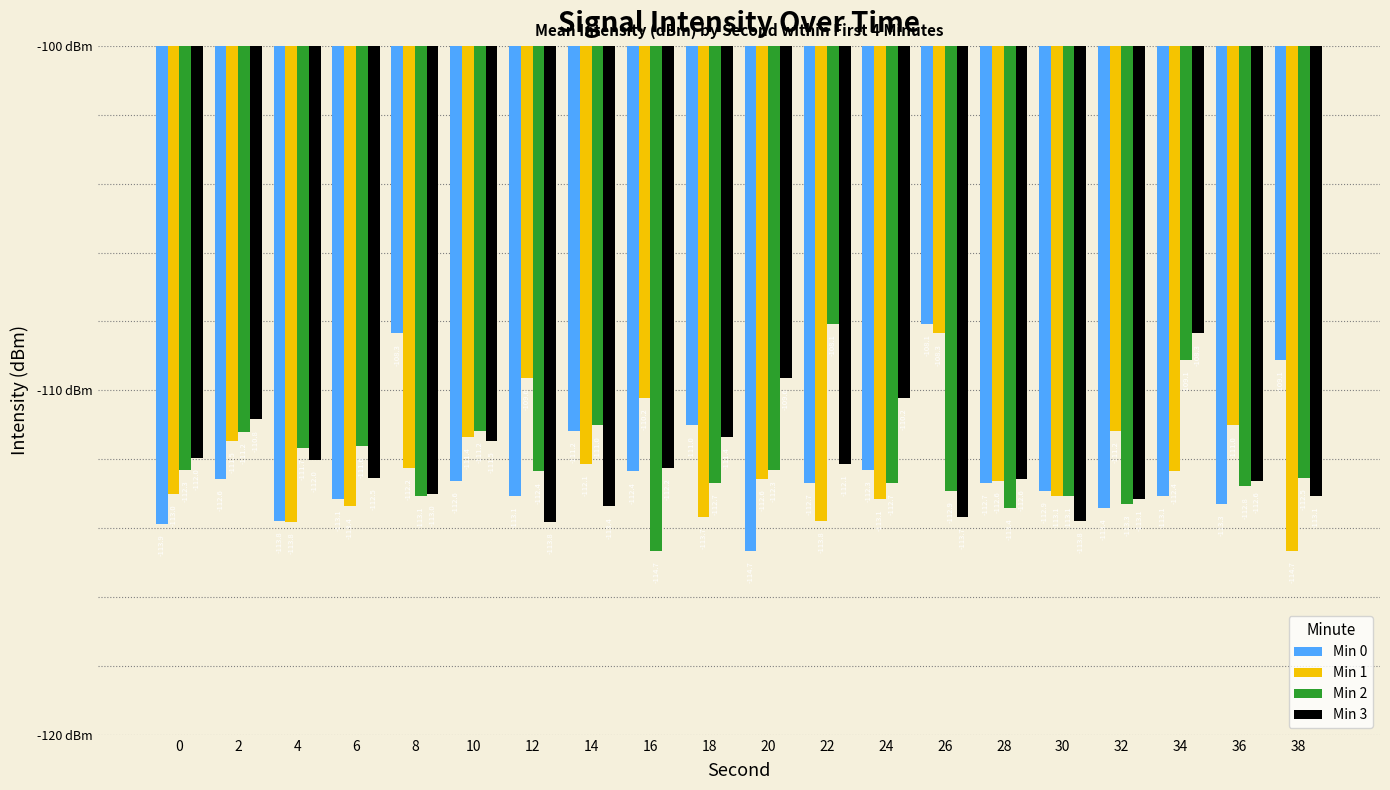

What is the value of the Min 2 bar at the 20th from the left?

-112.5